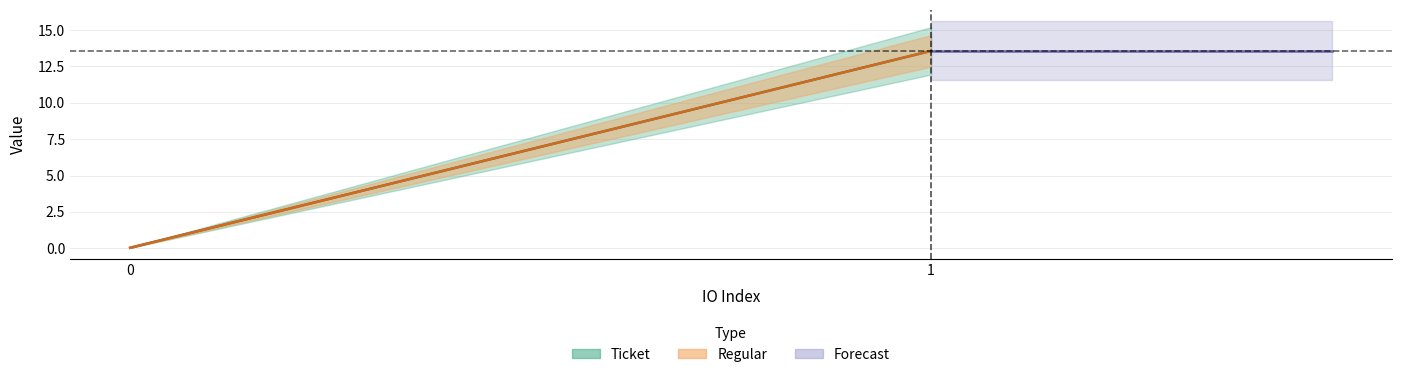

Is it true that Ticket equals 0.0 at 0?

False